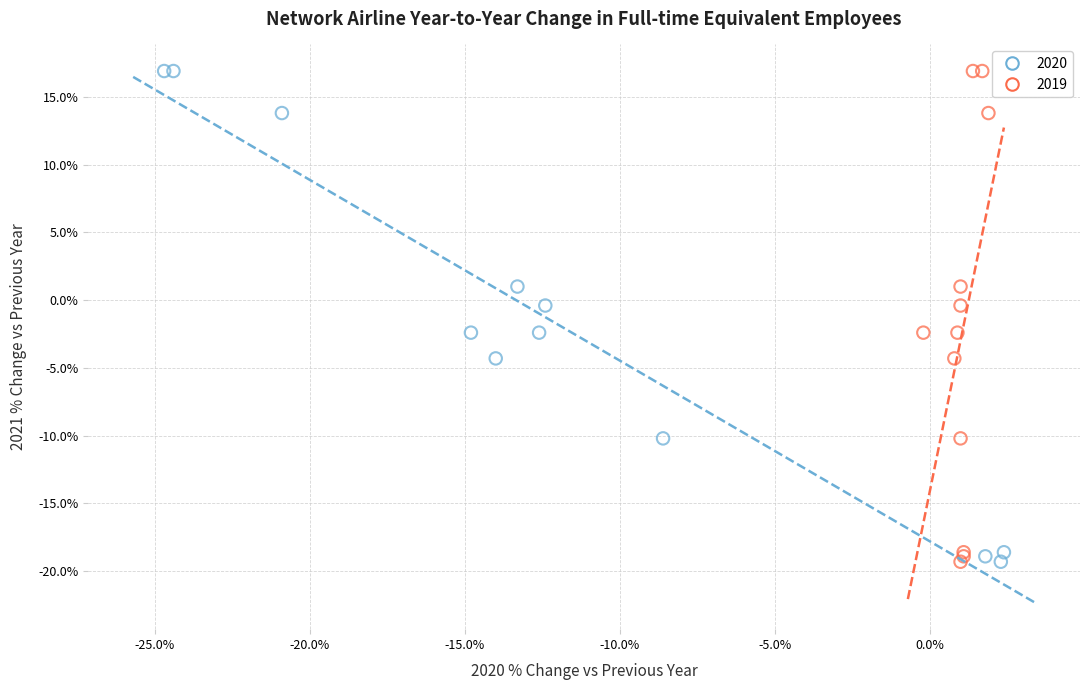

What are all the series names shown in the legend?

2020, 2019